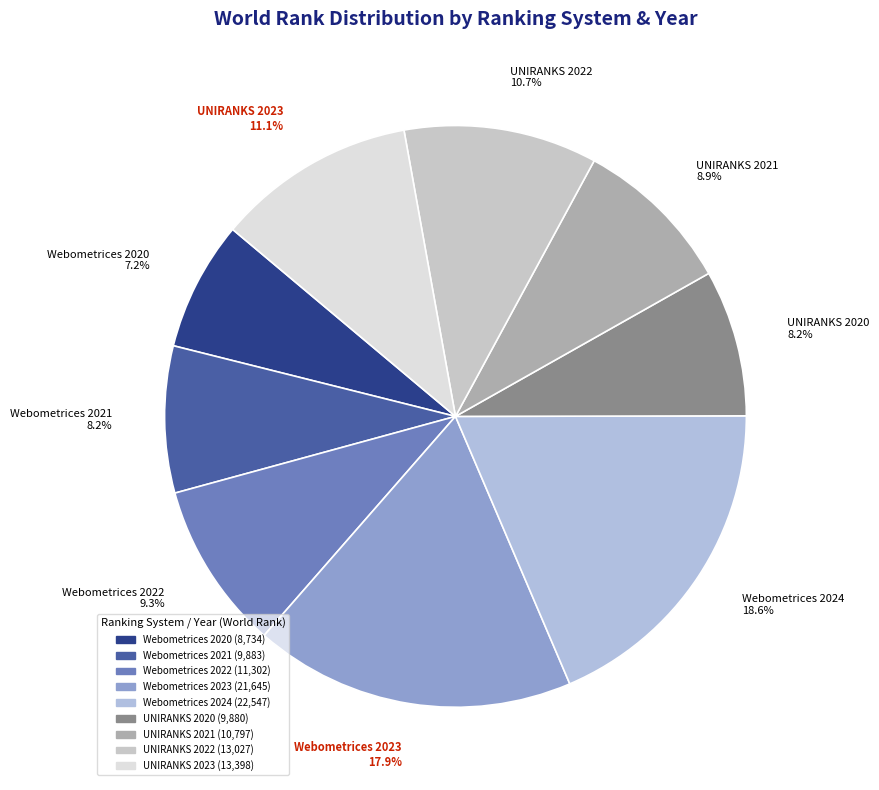

To the nearest percent, what is the difference between the largest and smallest slice percentages?

11%